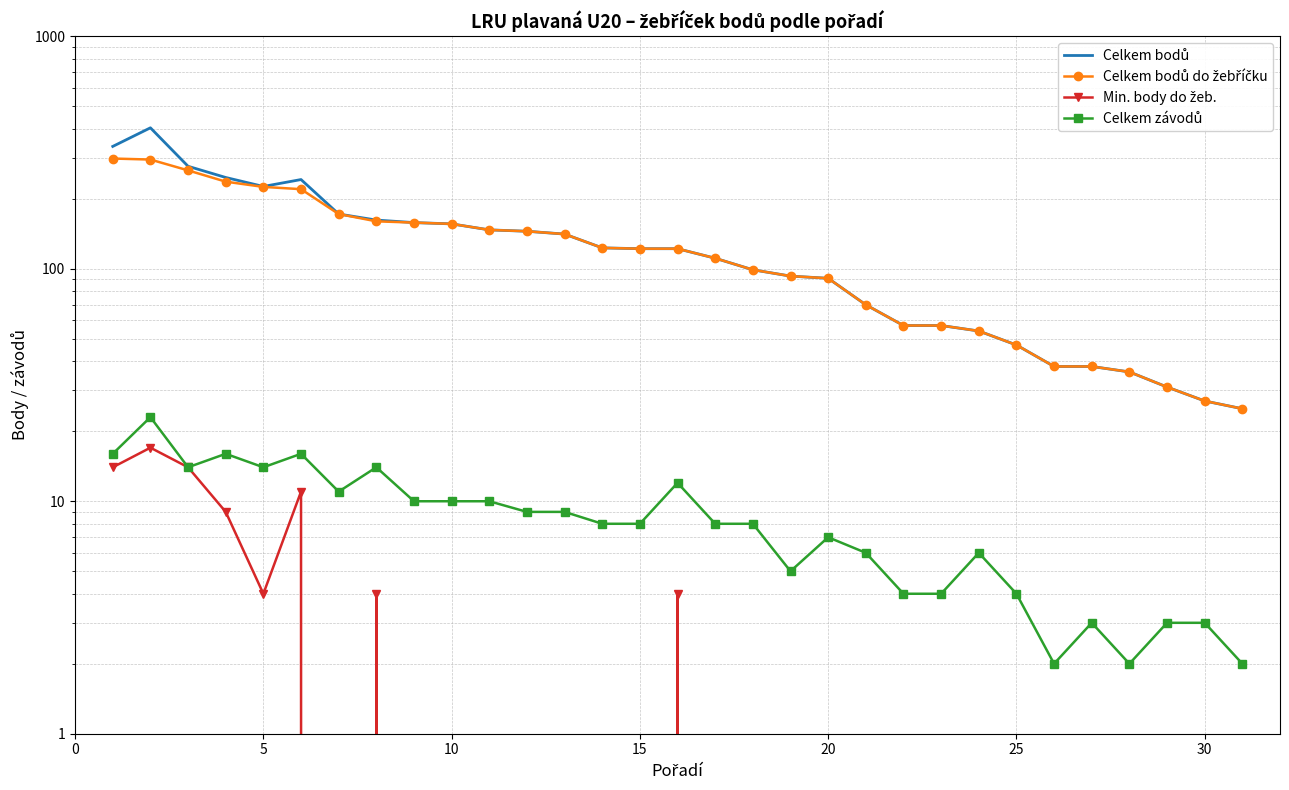

How many interior local valleys does the Celkem závodů series have?

6